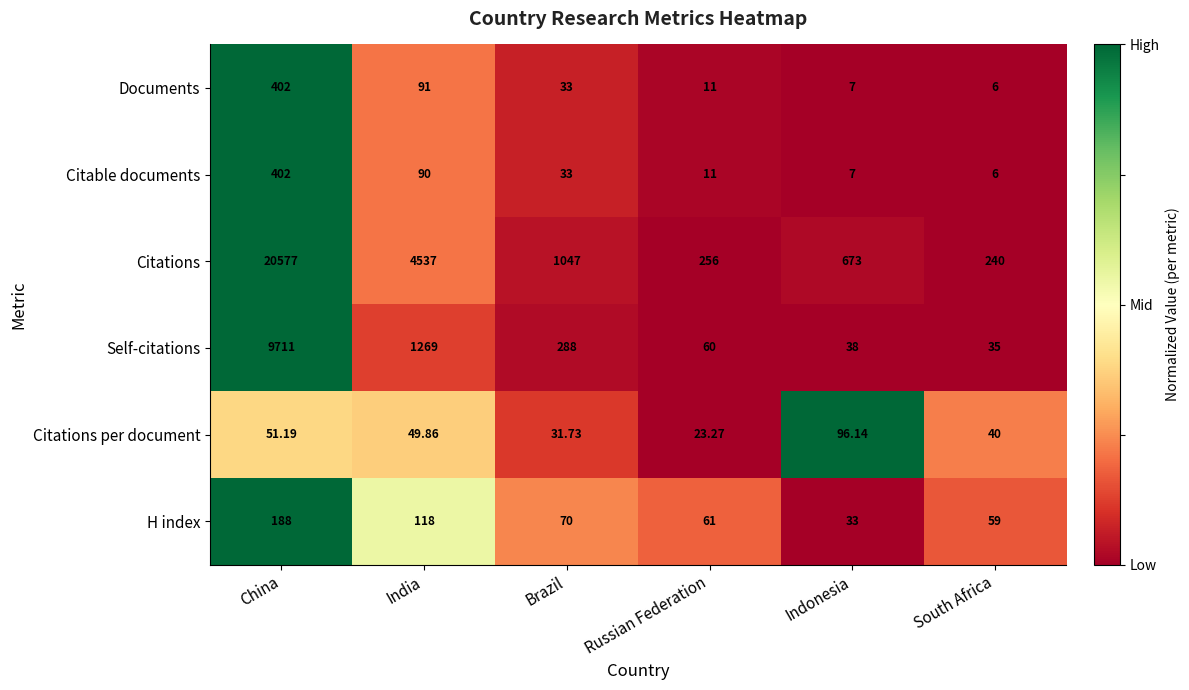

Which series has the largest total across all categories?

Citations